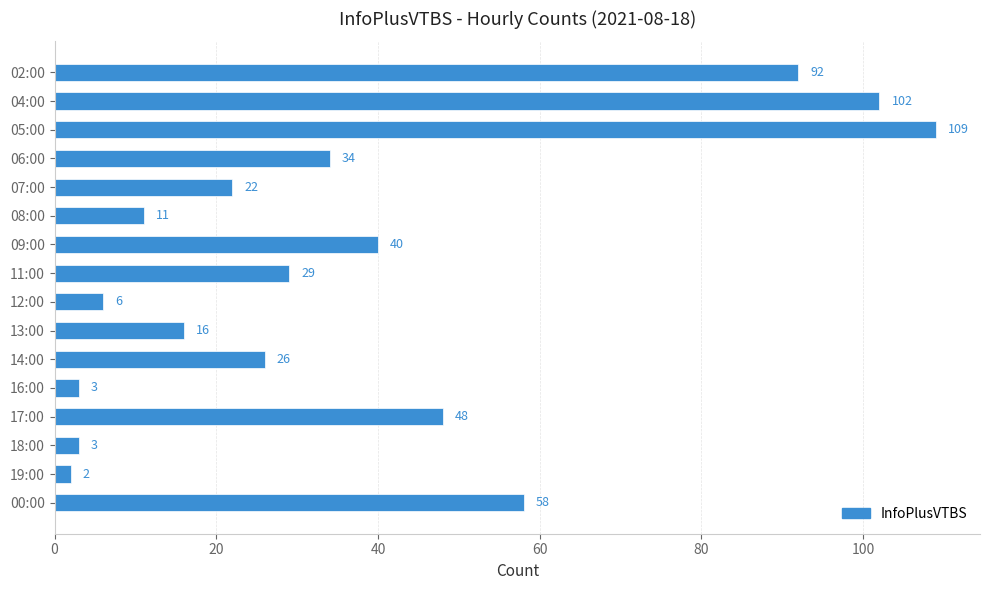

Which has a higher value, 05:00 or 12:00?

05:00